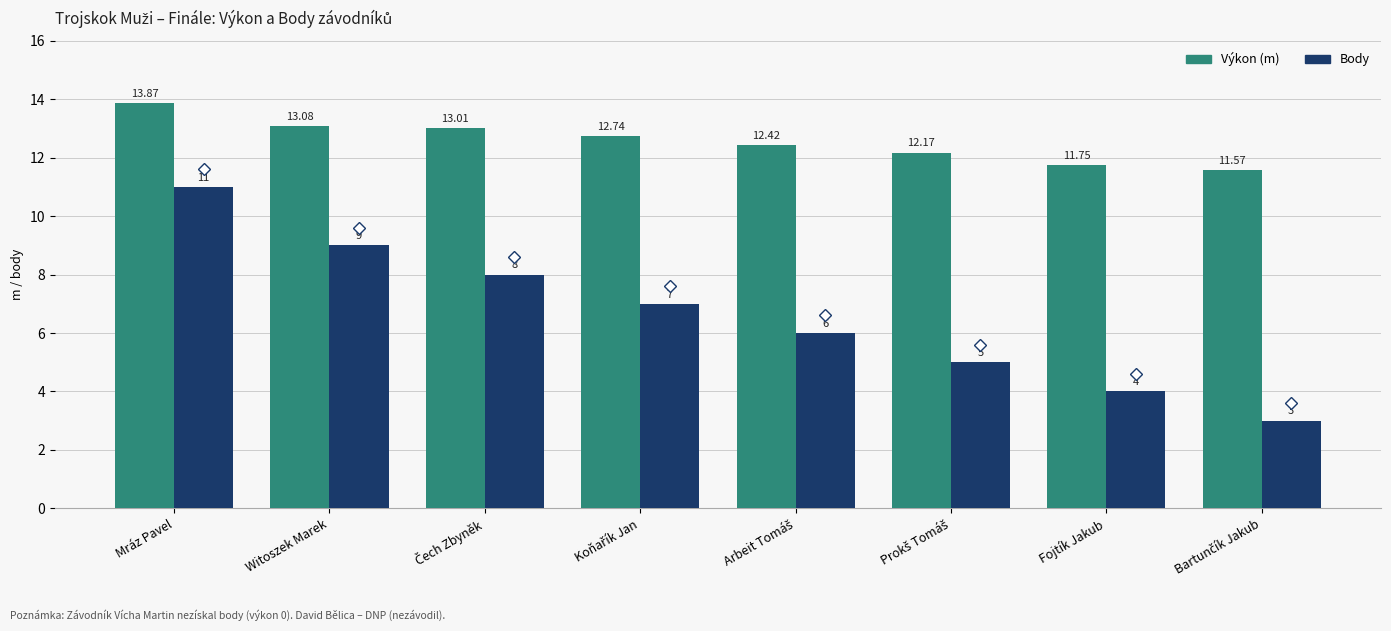

Which series has the widest spread of values?

Body